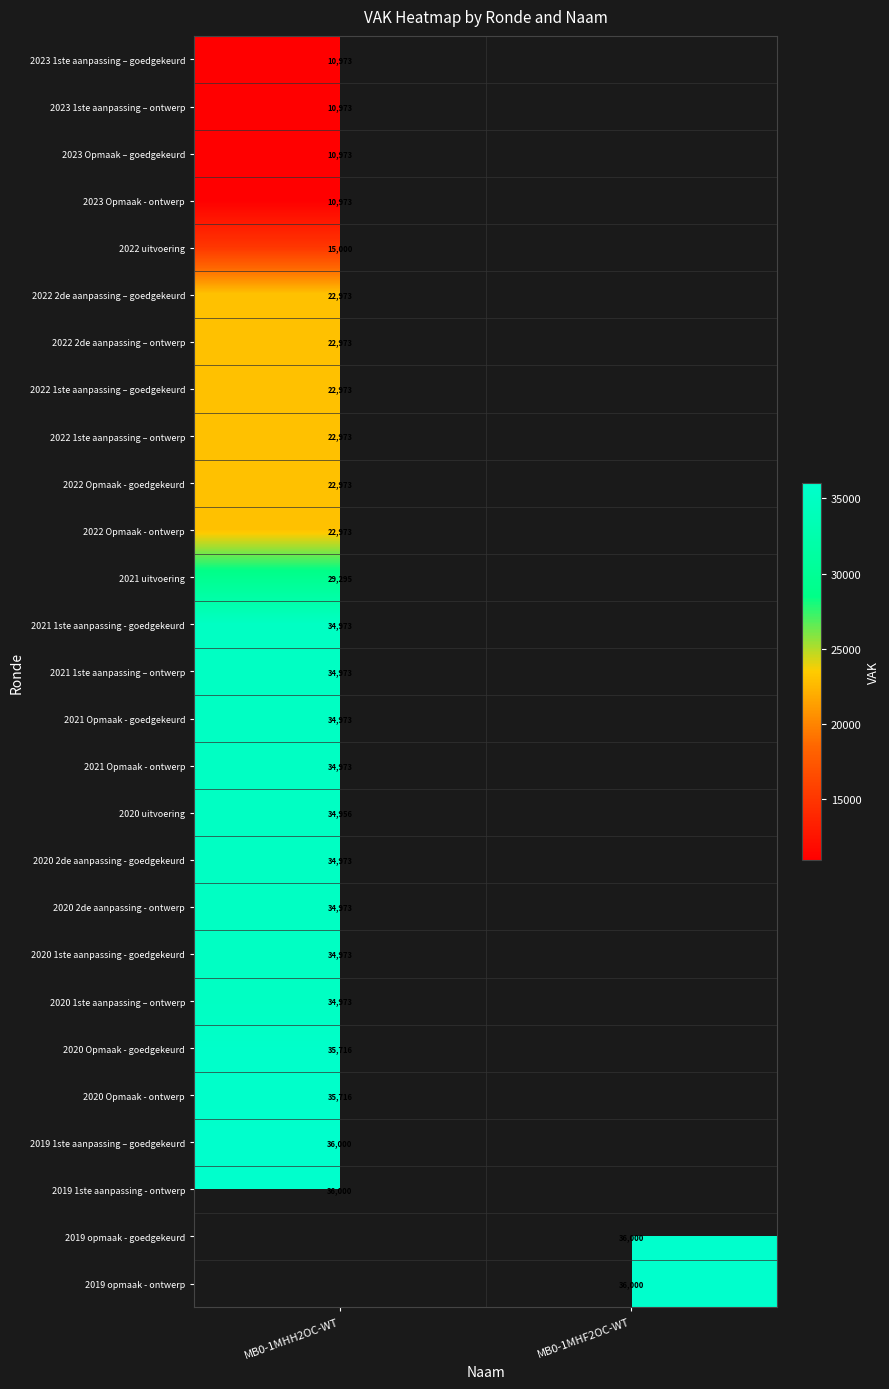

The 2021 1ste aanpassing – ontwerp series shows 53014 at MB0-1MHH2OC-WT. True or false?

False